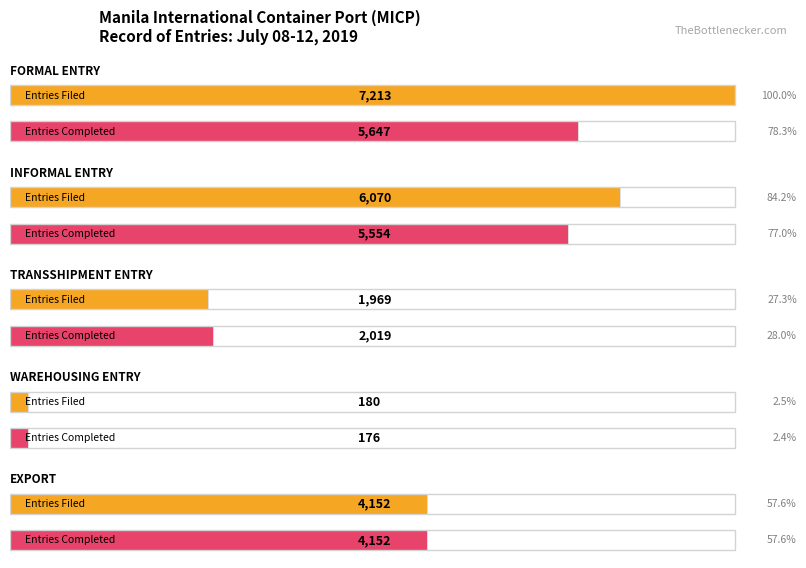

Which category has the highest value in the Average utilization series?

FORMAL ENTRY